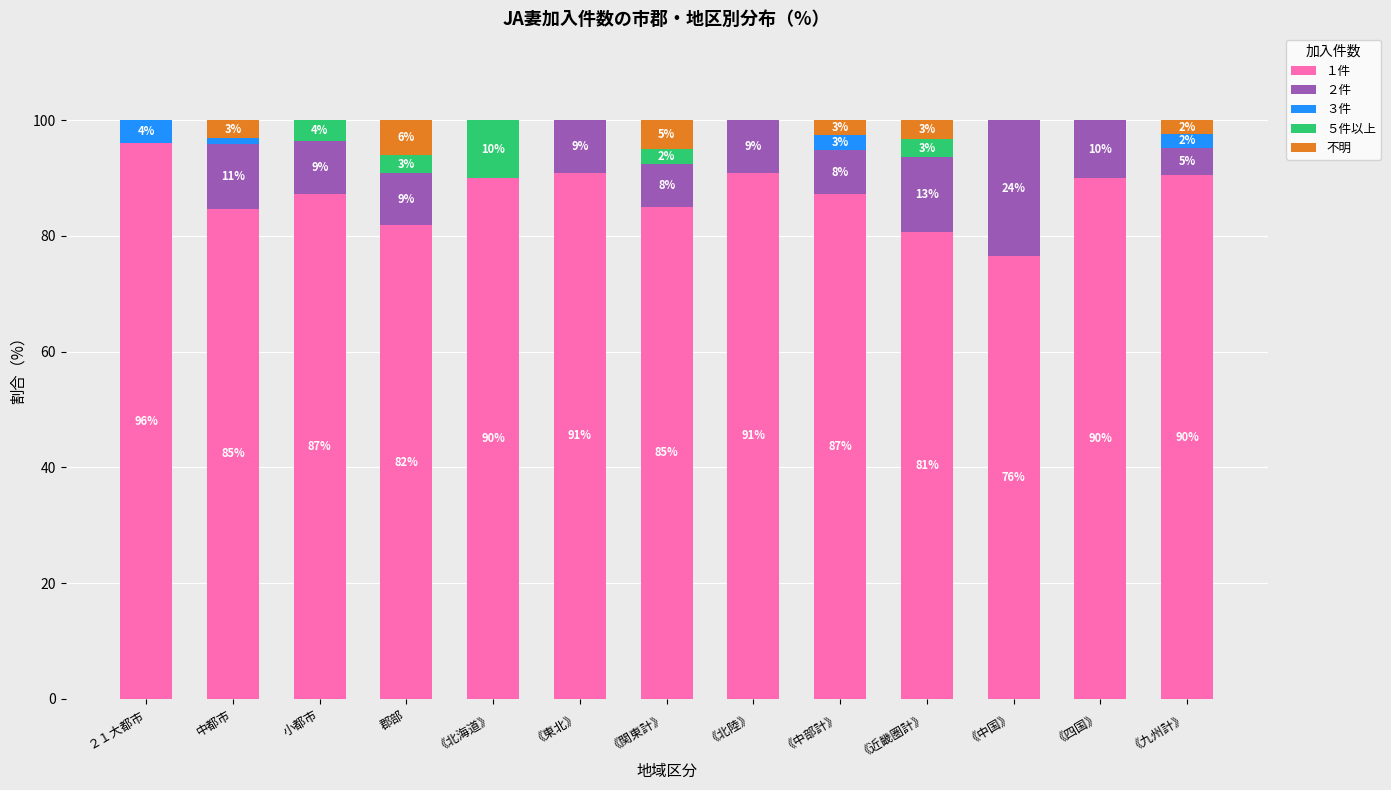

The １件 series shows 143.8 at 小都市. True or false?

False